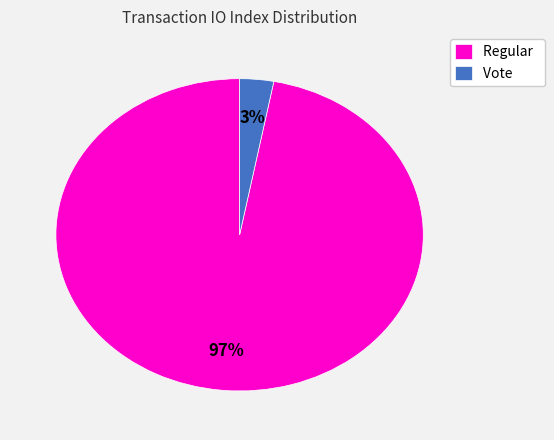

Does Regular represent more than half of the total?

Yes